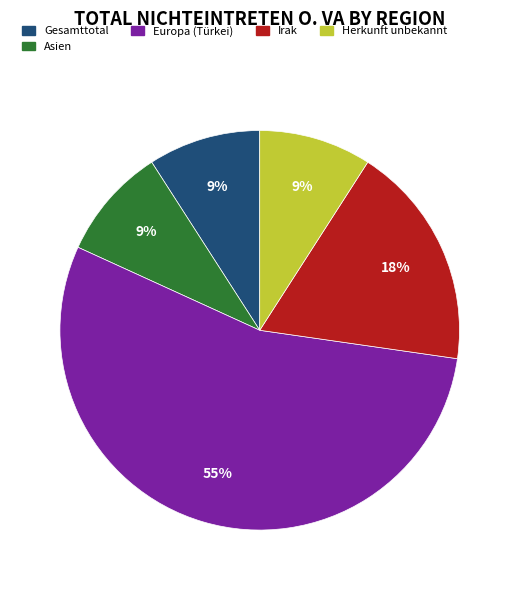

Do Irak and Gesamttotal together represent more than half of the pie?

No